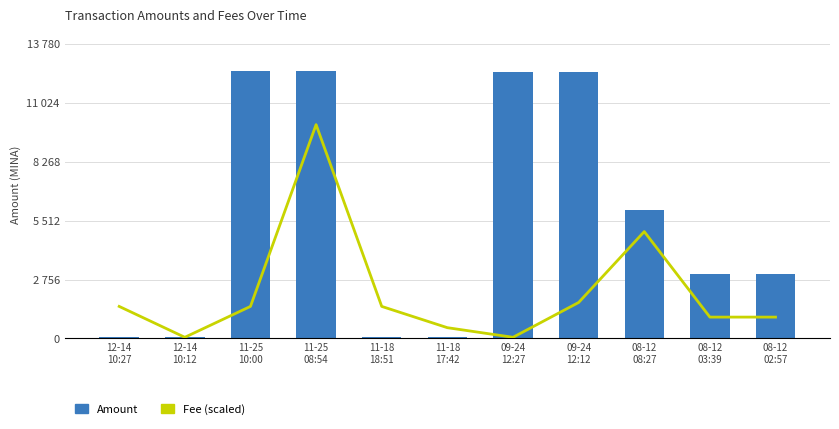

The value of Fee (scaled) at 08-12
02:57 is 1001.7. True or false?

True